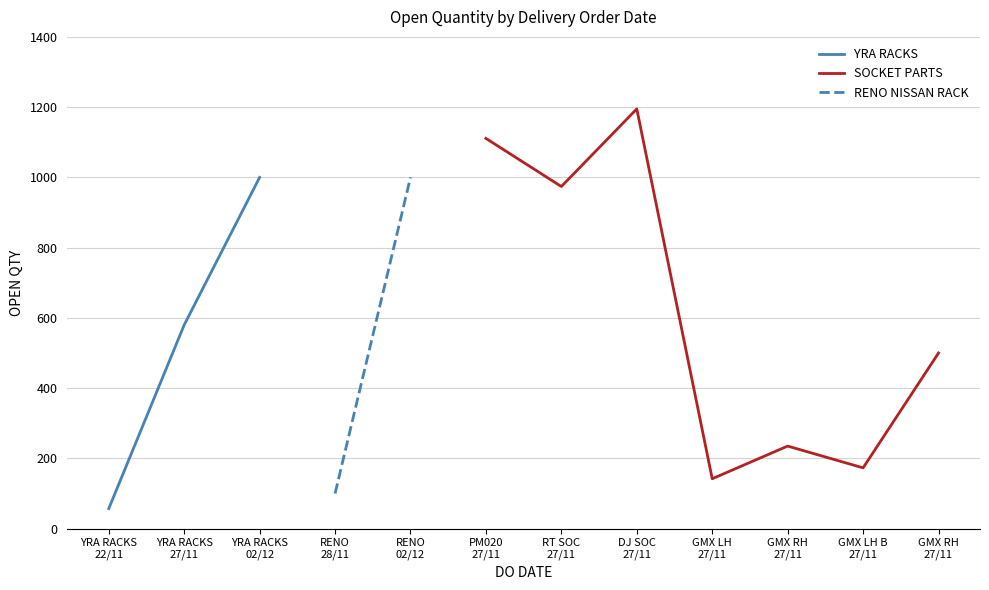

What is the lowest value of the YRA RACKS series?

57